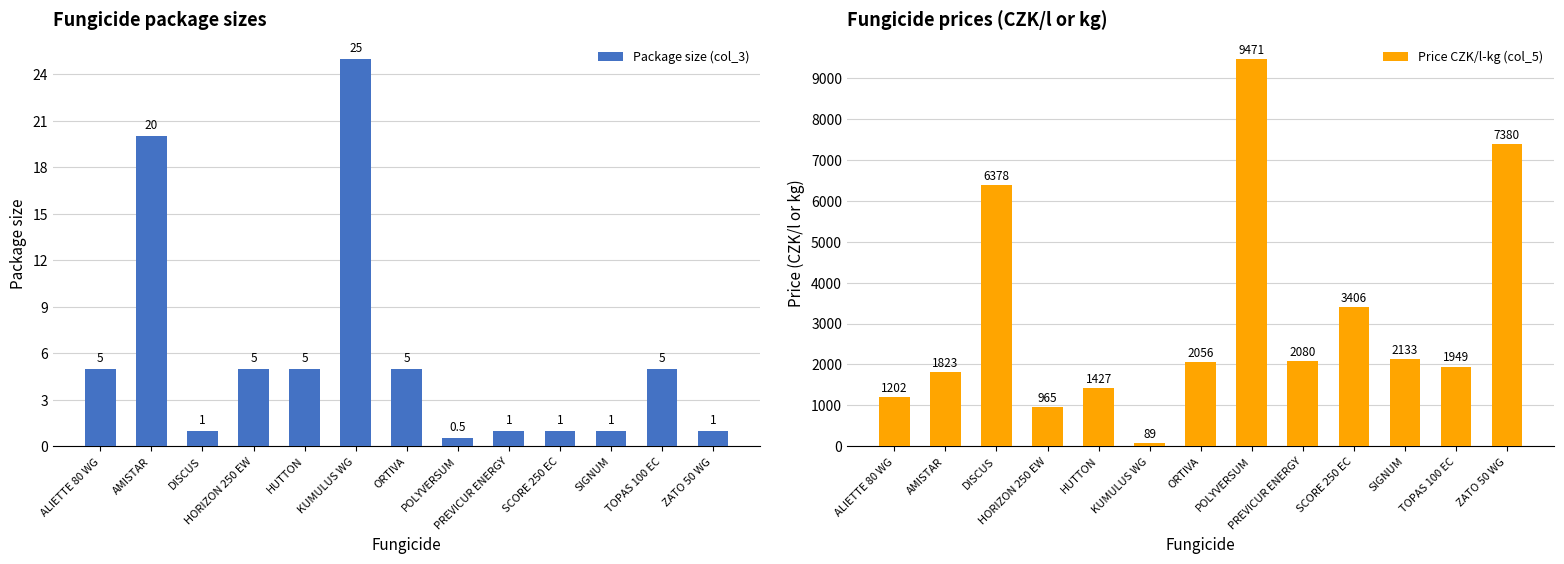

At which category is the sum across all series the highest?

POLYVERSUM